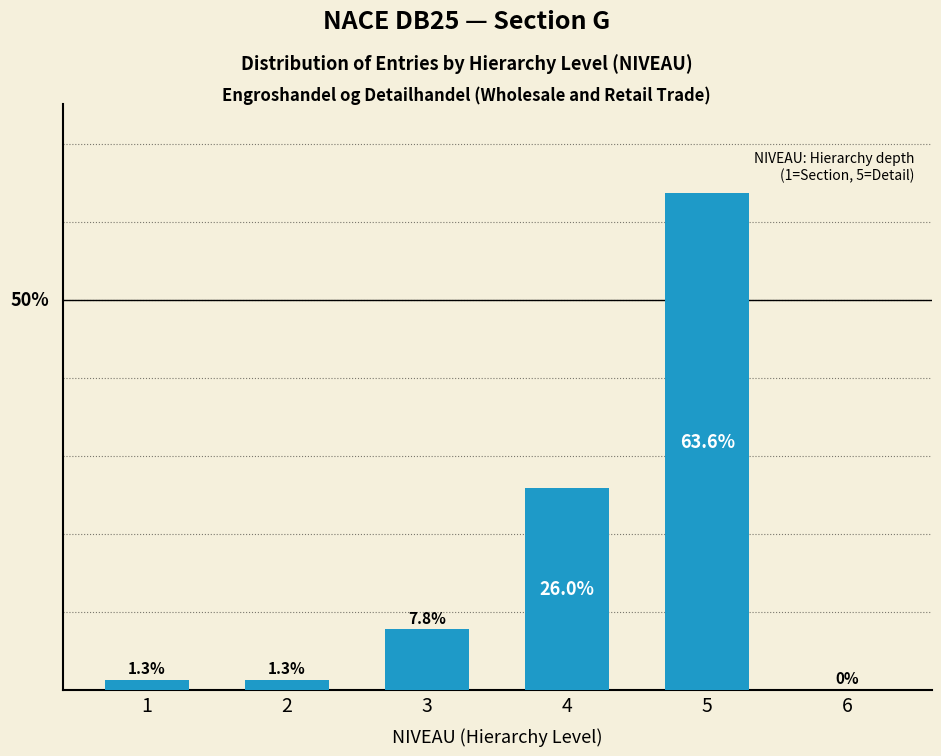

Are the bars horizontal?

No